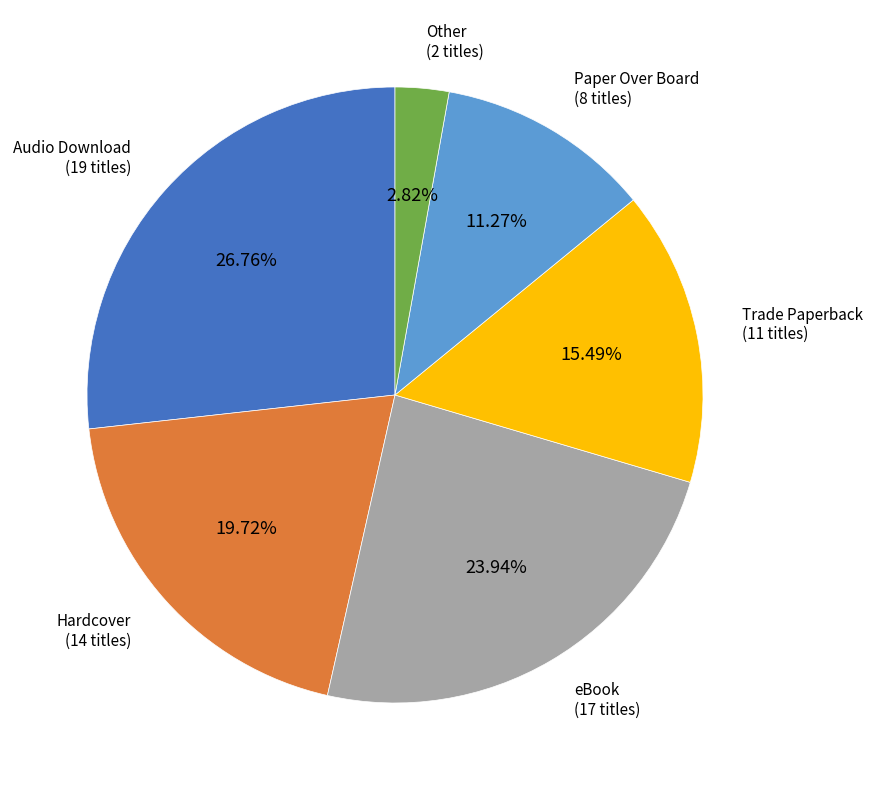

To the nearest percent, what is the difference between the largest and smallest slice percentages?

24%